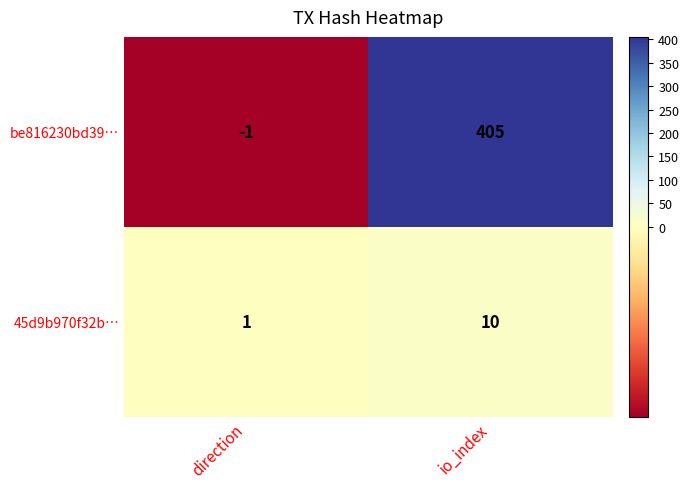

Reading left to right, list all the values displayed in this chart.

be816230bd39…: -1	405
45d9b970f32b…: 1	10